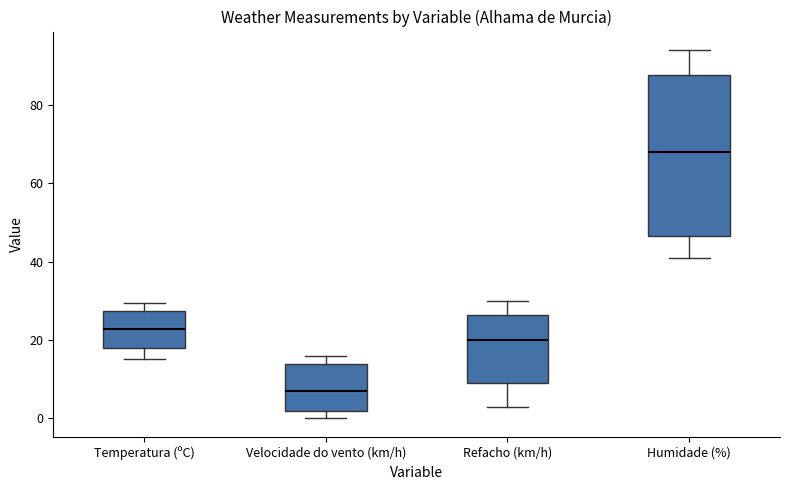

Which box's median line is the highest?

Humidade (%)